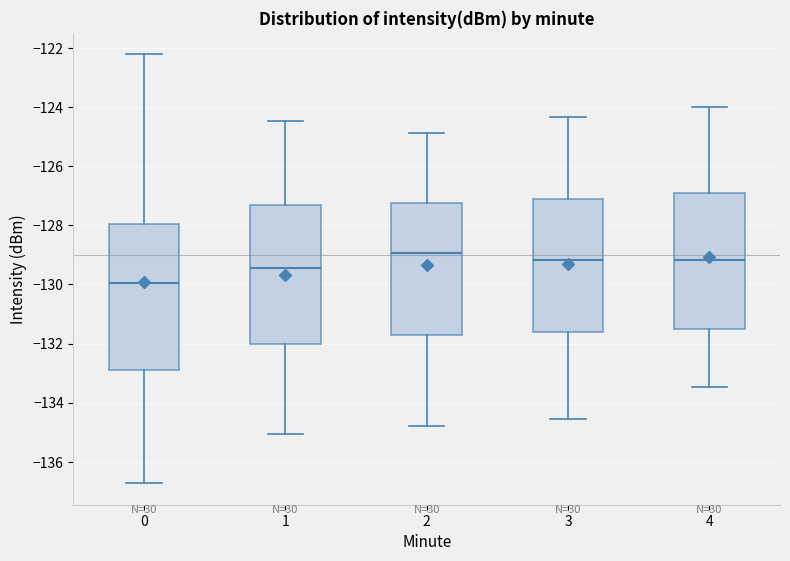

Reading left to right, transcribe this box plot: for each box, give where its median line is, the range the box spans, and where its two whiskers end, as read against the y-axis. The values are not printed on the chart, so give them approximately, as read against the axis.

0: median -130.0, box -132.8 to -128.0, whiskers -136.8 to -122.2
1: median -129.4, box -132.0 to -127.4, whiskers -135.0 to -124.4
2: median -129.0, box -131.6 to -127.2, whiskers -134.8 to -124.8
3: median -129.2, box -131.6 to -127.2, whiskers -134.6 to -124.4
4: median -129.2, box -131.6 to -127.0, whiskers -133.4 to -124.0